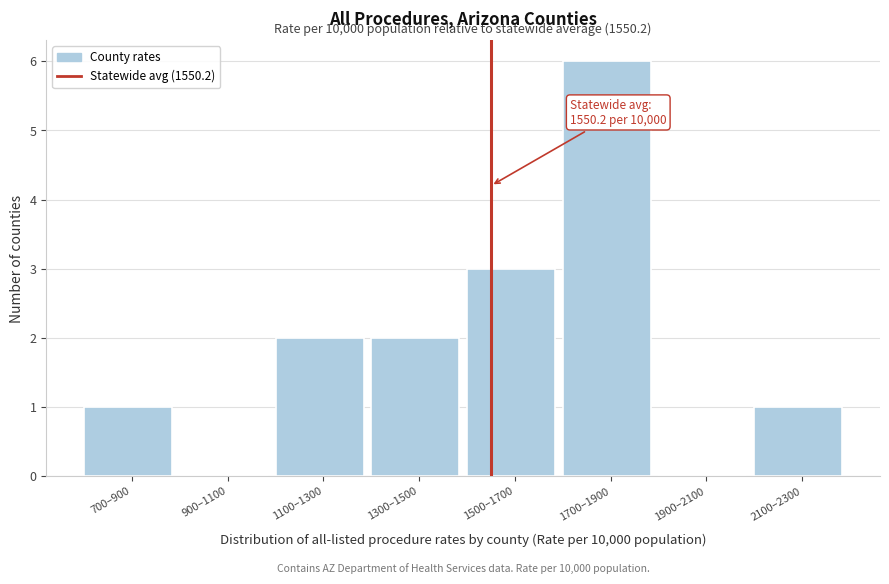

Reading left to right, list all the values displayed in this chart.

700–900=1	900–1100=0	1100–1300=2	1300–1500=2	1500–1700=3	1700–1900=6	1900–2100=0	2100–2300=1